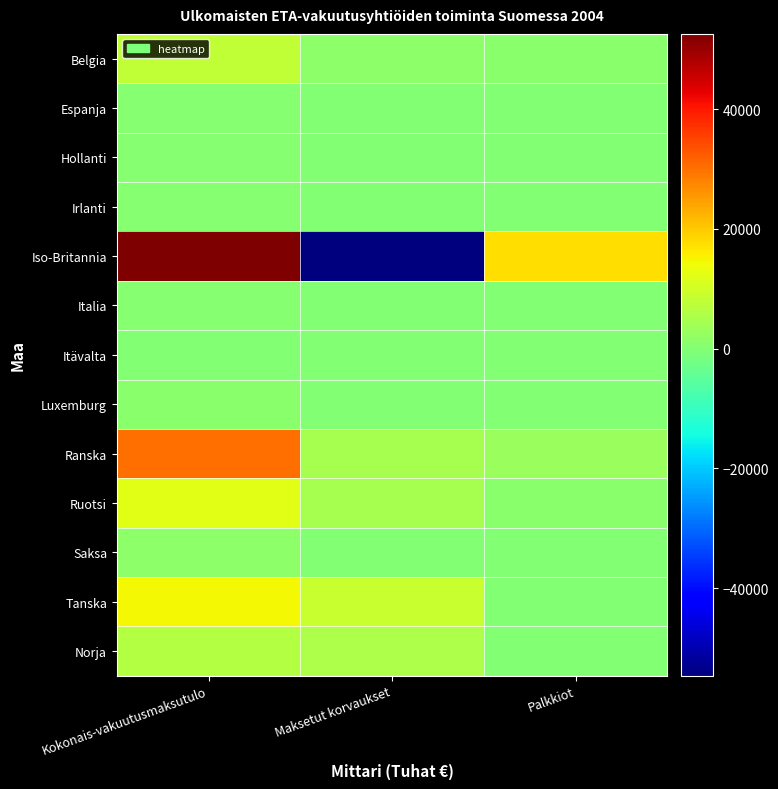

Reading right to left, transcribe all the data shown in this chart.

Belgia: Palkkiot=828.2	Maksetut korvaukset=1362.4	Kokonais-vakuutusmaksutulo=8050.0
Espanja: Palkkiot=140.3	Maksetut korvaukset=0.0	Kokonais-vakuutusmaksutulo=561.2
Hollanti: Palkkiot=24.0	Maksetut korvaukset=16.0	Kokonais-vakuutusmaksutulo=410.0
Irlanti: Palkkiot=2.0	Maksetut korvaukset=1.0	Kokonais-vakuutusmaksutulo=555.0
Iso-Britannia: Palkkiot=17750.4	Maksetut korvaukset=-54651.7	Kokonais-vakuutusmaksutulo=52596.5
Italia: Palkkiot=100.0	Maksetut korvaukset=0.0	Kokonais-vakuutusmaksutulo=600.0
Itävalta: Palkkiot=8.9	Maksetut korvaukset=-3.0	Kokonais-vakuutusmaksutulo=70.8
Luxemburg: Palkkiot=116.3	Maksetut korvaukset=195.7	Kokonais-vakuutusmaksutulo=998.1
Ranska: Palkkiot=2898.0	Maksetut korvaukset=4779.0	Kokonais-vakuutusmaksutulo=30218.0
Ruotsi: Palkkiot=704.6	Maksetut korvaukset=4655.0	Kokonais-vakuutusmaksutulo=12156.1
Saksa: Palkkiot=22.4	Maksetut korvaukset=59.4	Kokonais-vakuutusmaksutulo=1183.4
Tanska: Palkkiot=43.6	Maksetut korvaukset=8759.0	Kokonais-vakuutusmaksutulo=14737.6
Norja: Palkkiot=24.1	Maksetut korvaukset=5340.8	Kokonais-vakuutusmaksutulo=6367.2